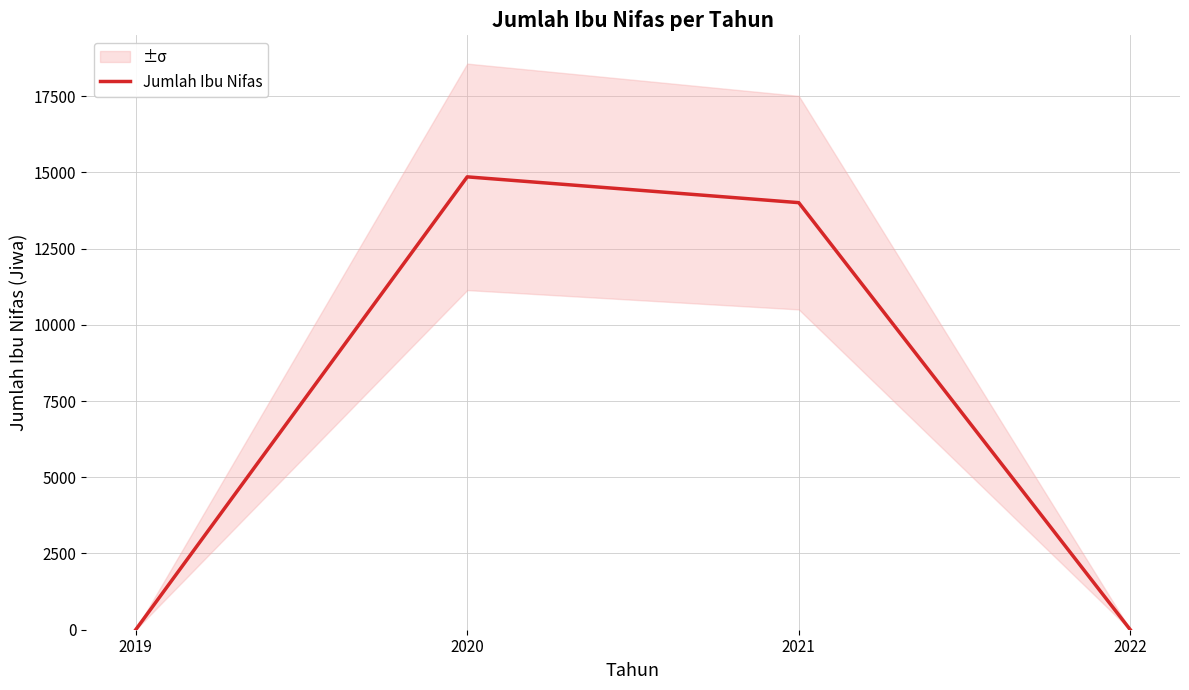

How many lines are shown in the chart?

1